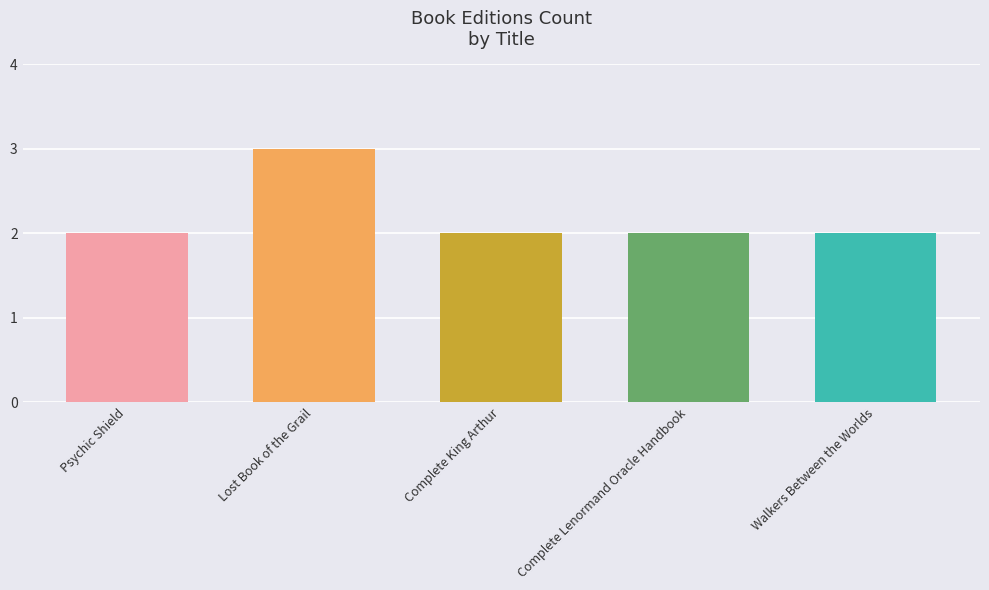

Is it true that the value at Lost Book of the Grail is 3?

True